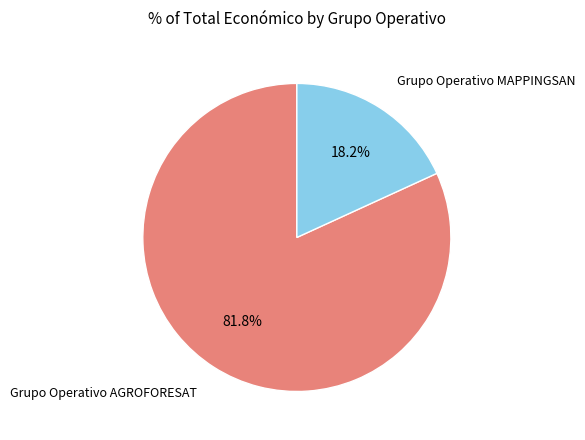

To the nearest percent, what is the difference between the largest and smallest slice percentages?

64%